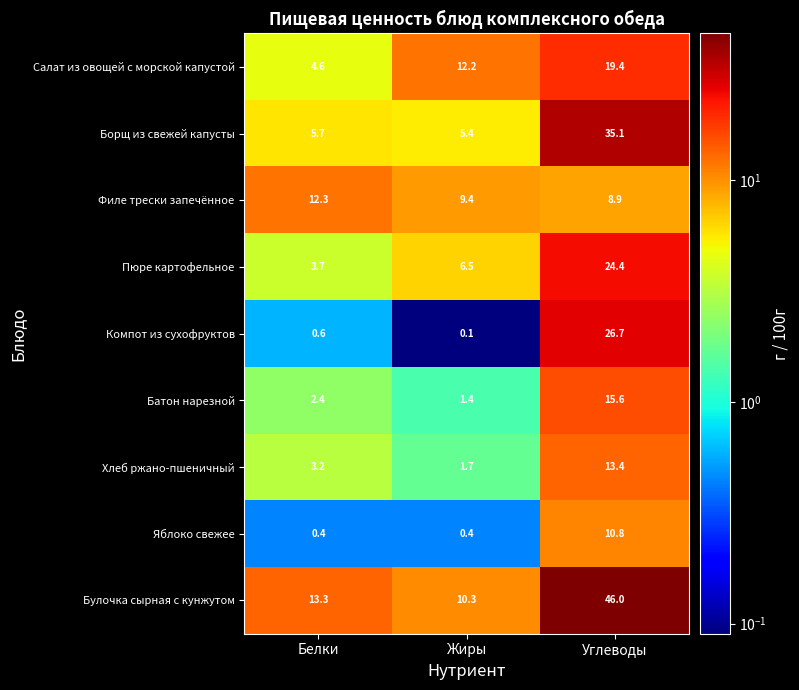

Which series has the widest spread of values?

Булочка сырная с кунжутом